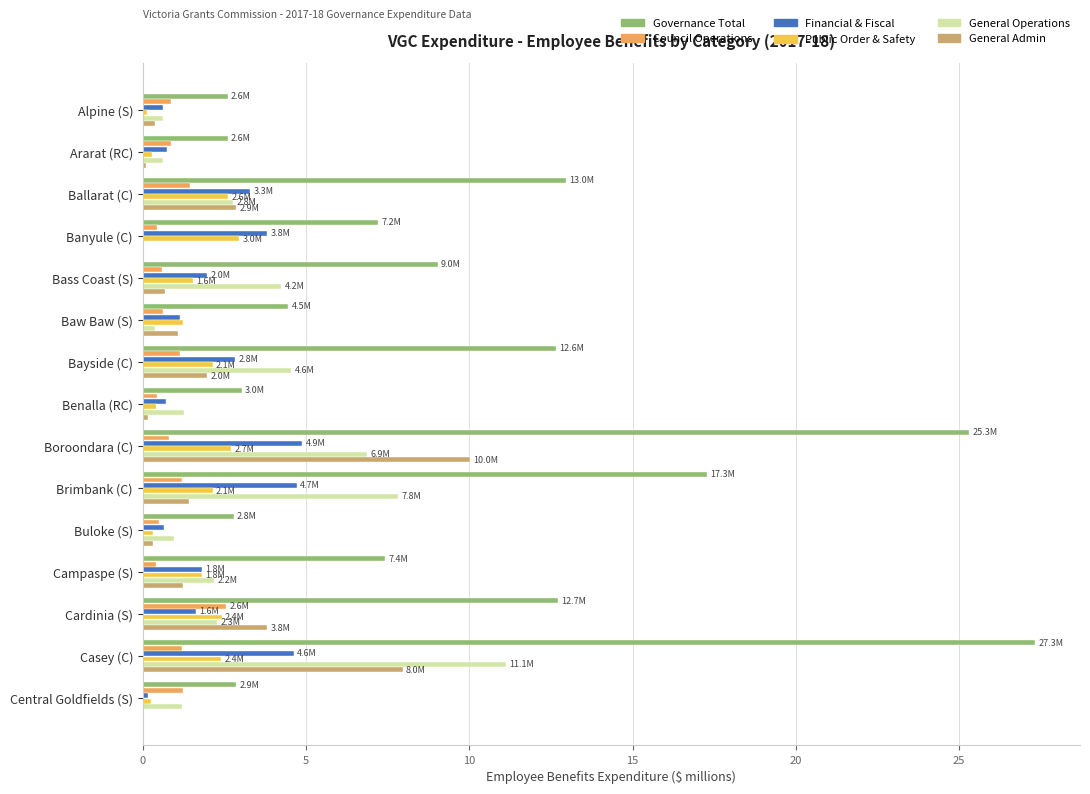

At which category is the sum across all series the highest?

Casey (C)